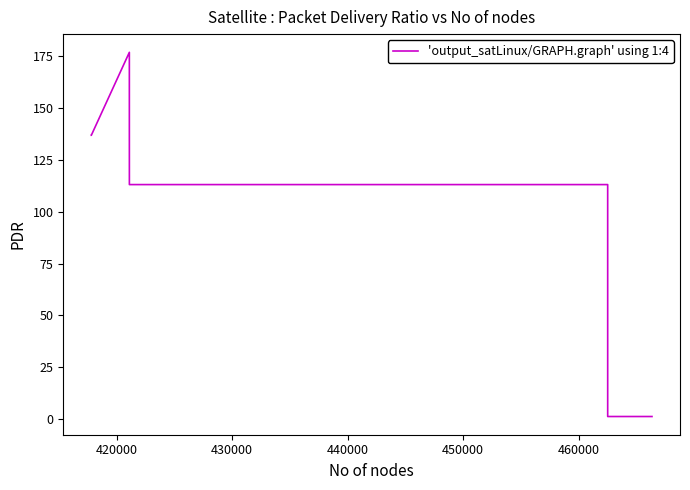

Count the number of data series in this chart.

1